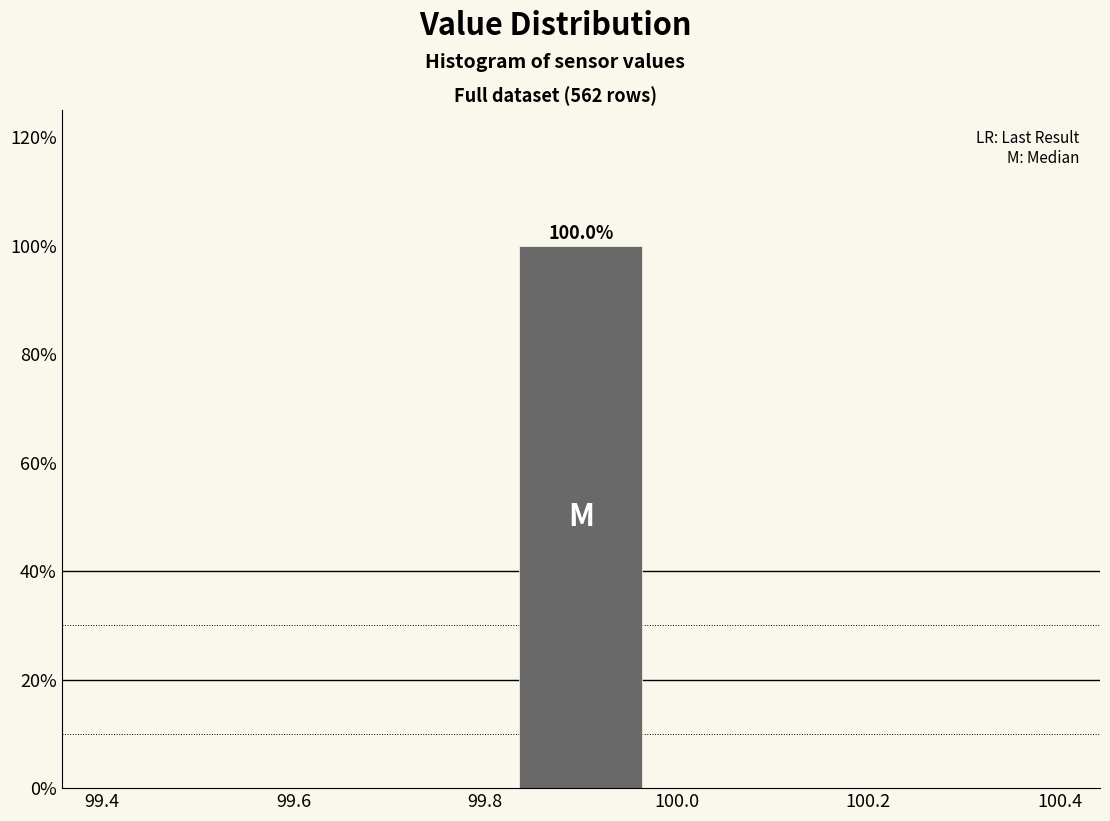

Which range on the x-axis has the tallest bar?

99.82 to 99.98